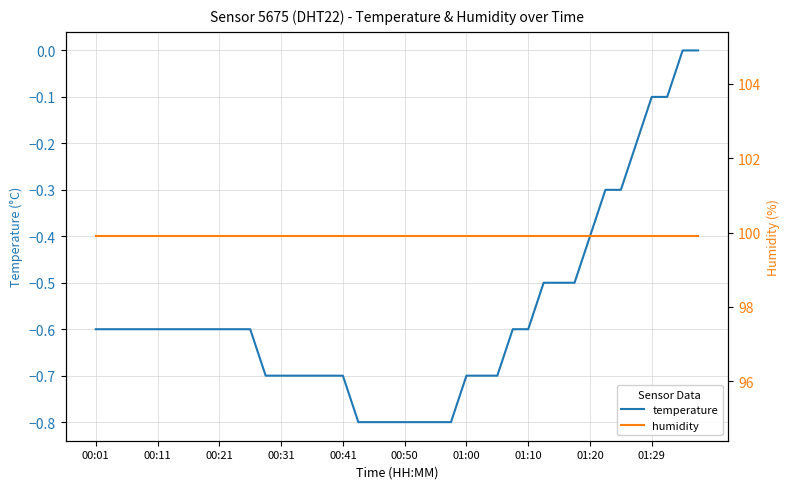

True or false: temperature has a value of -1.1 at 00:50.

False